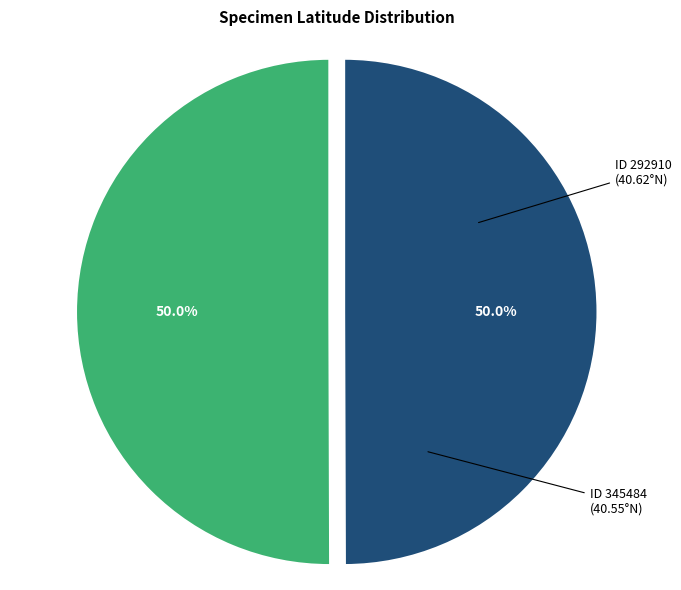

Rank the categories by value from lowest to highest.

345484, 292910